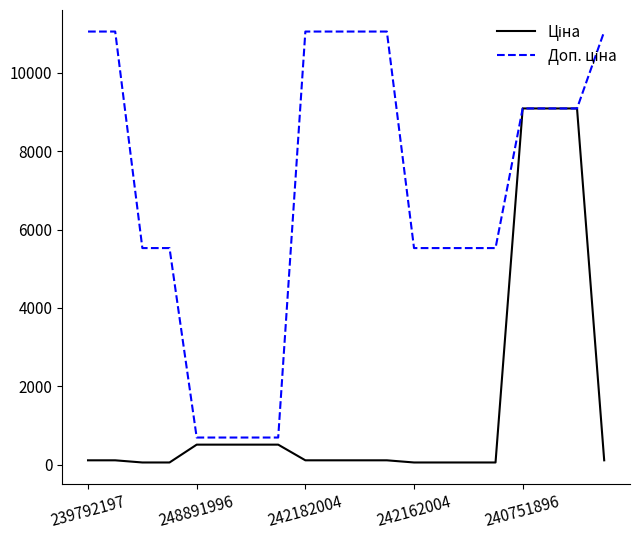

What is the greatest value displayed?

11055.0